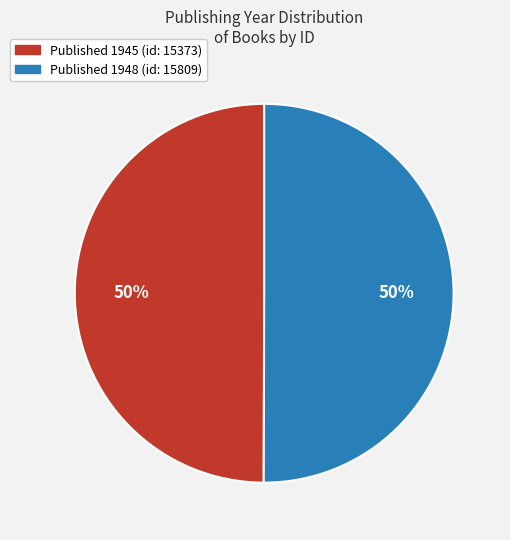

How many segments does this pie chart have?

2